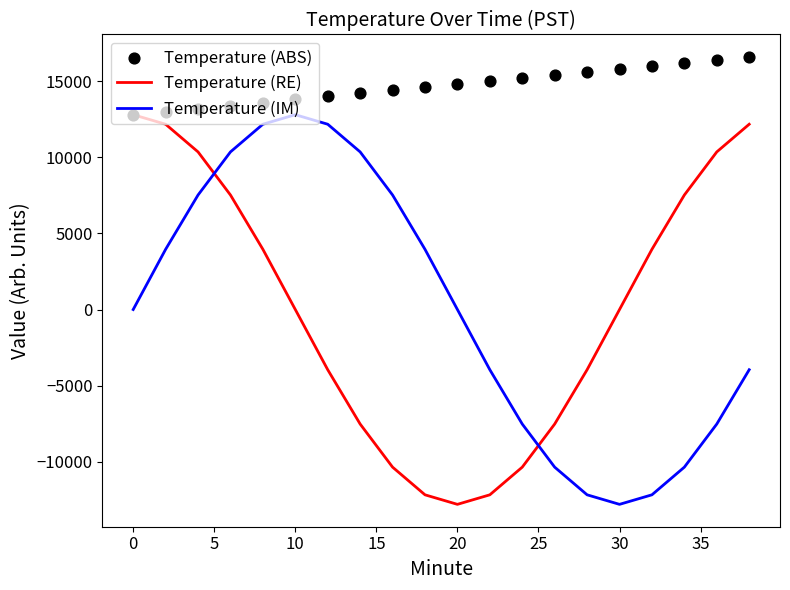

Which series has the largest total across all categories?

Temperature (ABS)